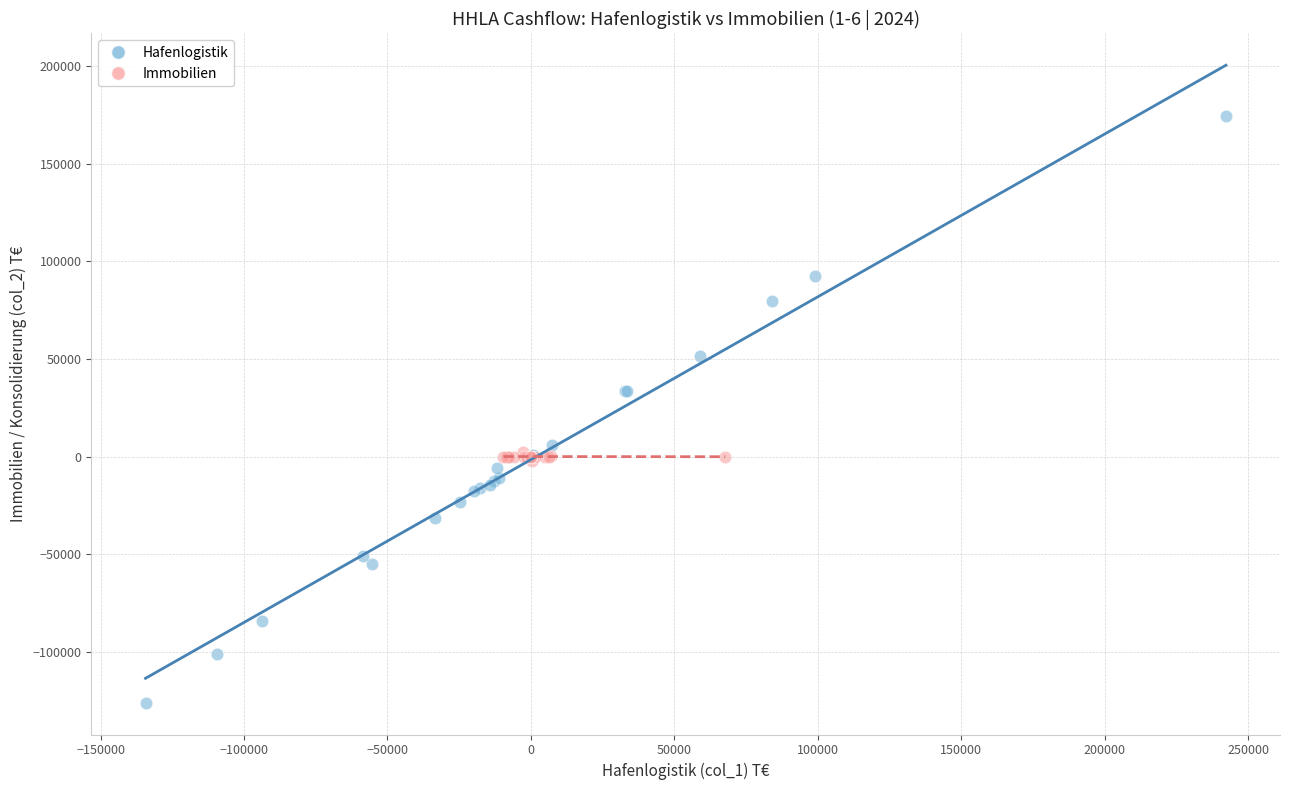

Which series contains the highest Y value?

Hafenlogistik